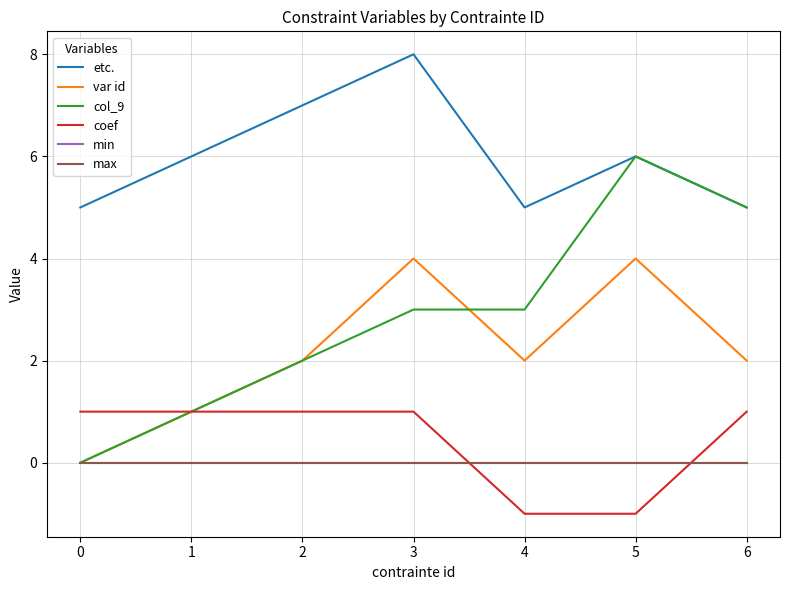

Is it true that var id equals 1 at 6?

False